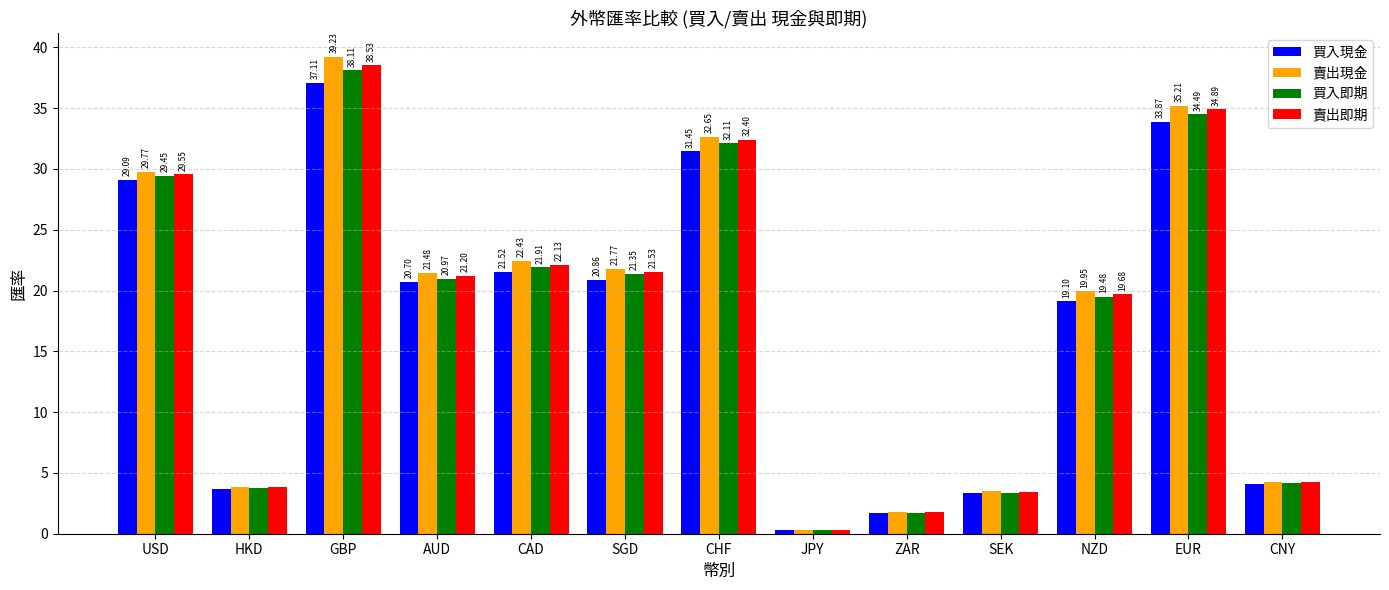

How many groups of bars are there?

13